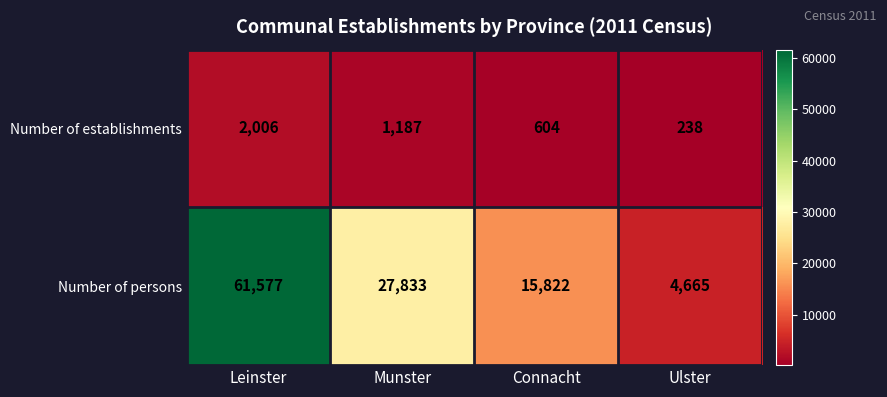

What is the difference between the Number of establishments values at Ulster and Munster?

949